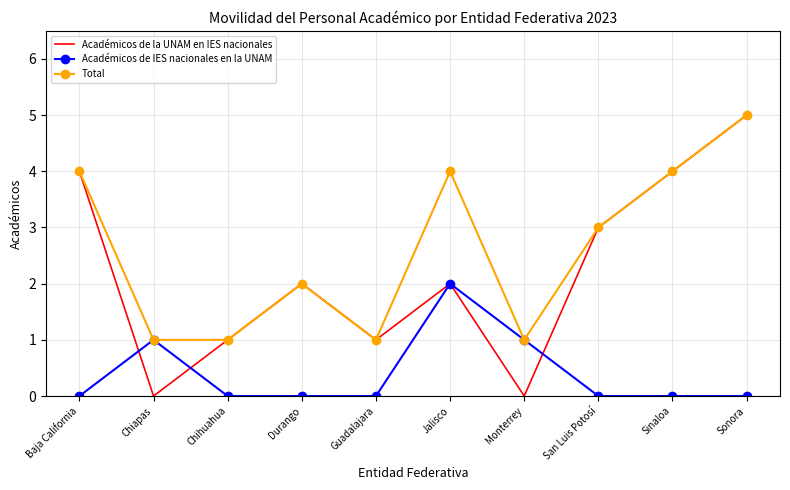

What is the maximum value for Total?

5